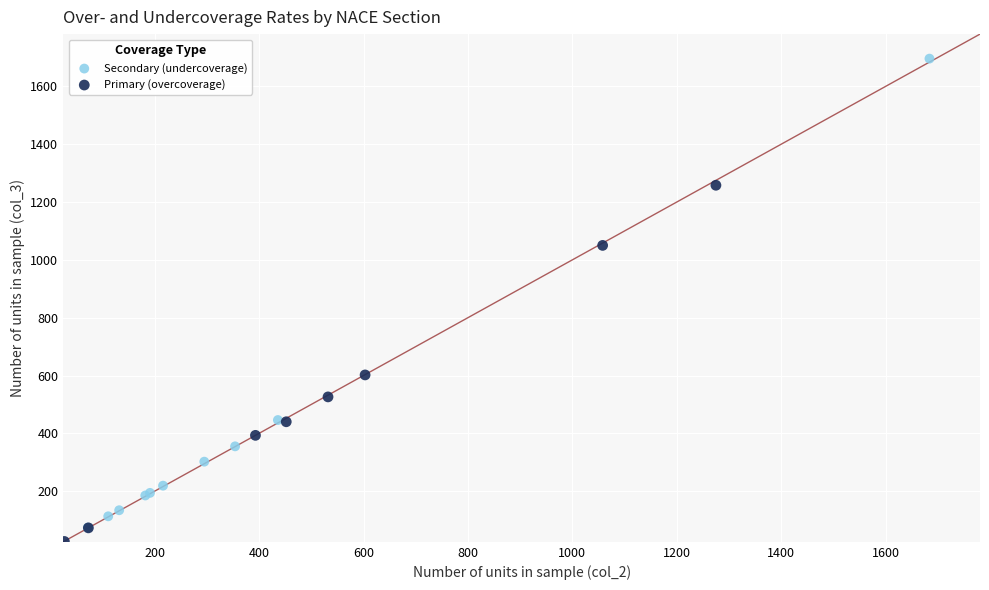

What are all the series names shown in the legend?

Secondary (undercoverage), Primary (overcoverage)